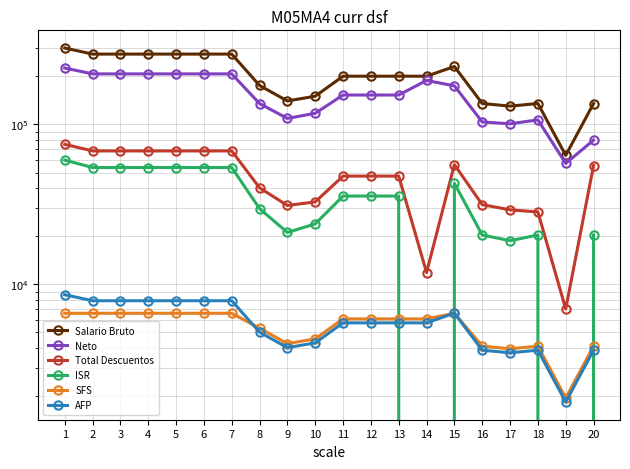

Is it true that Neto equals 206780.9 at 2?

True